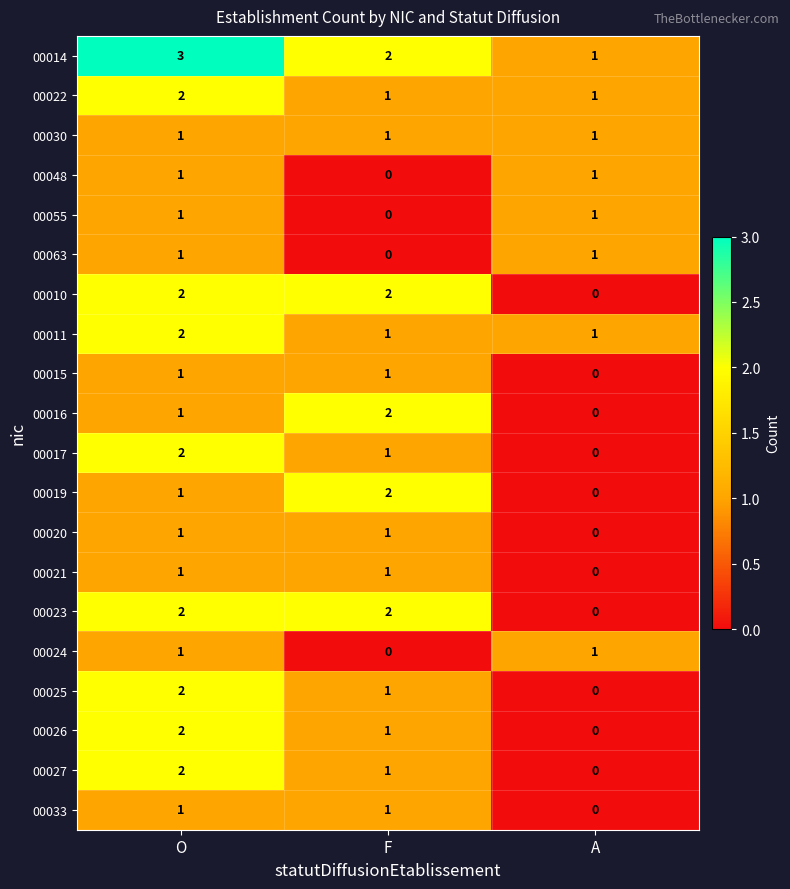

Which category has the lowest value in the 00016 series?

A